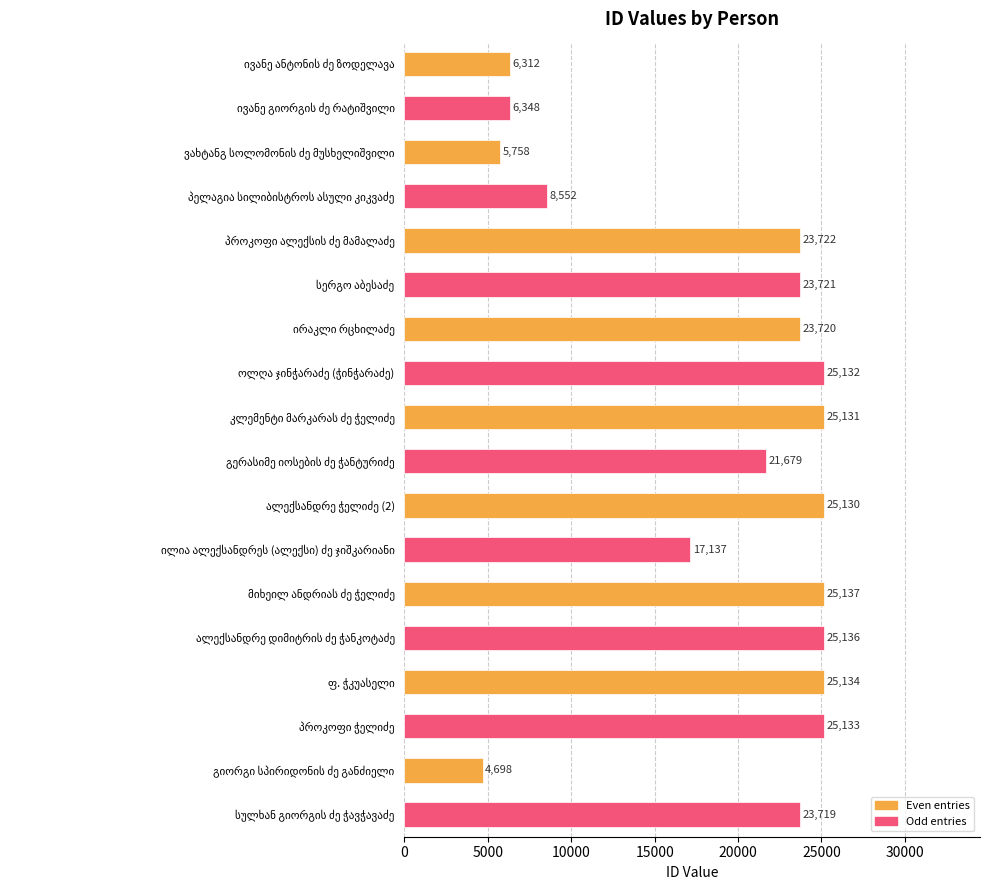

Reading bottom to top, extract all data points from this chart.

23719	4698	25133	25134	25136	25137	17137	25130	21679	25131	25132	23720	23721	23722	8552	5758	6348	6312